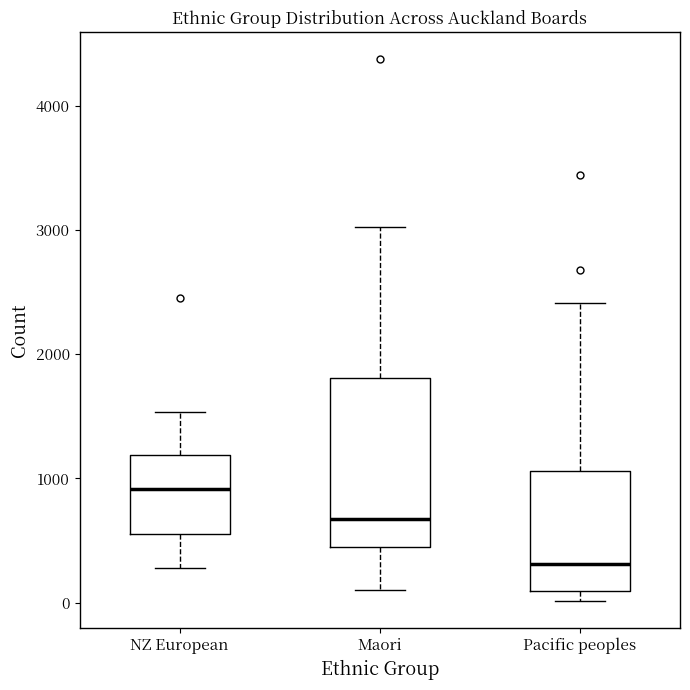

Reading left to right, transcribe this box plot: for each box, give where its median line is, the range the box spans, and where its two whiskers end, as read against the y-axis. The values are not printed on the chart, so give them approximately, as read against the axis.

NZ European: median 900, box 500 to 1200, whiskers 300 to 1500
Maori: median 700, box 400 to 1800, whiskers 100 to 3000
Pacific peoples: median 300, box 100 to 1100, whiskers 0 to 2400